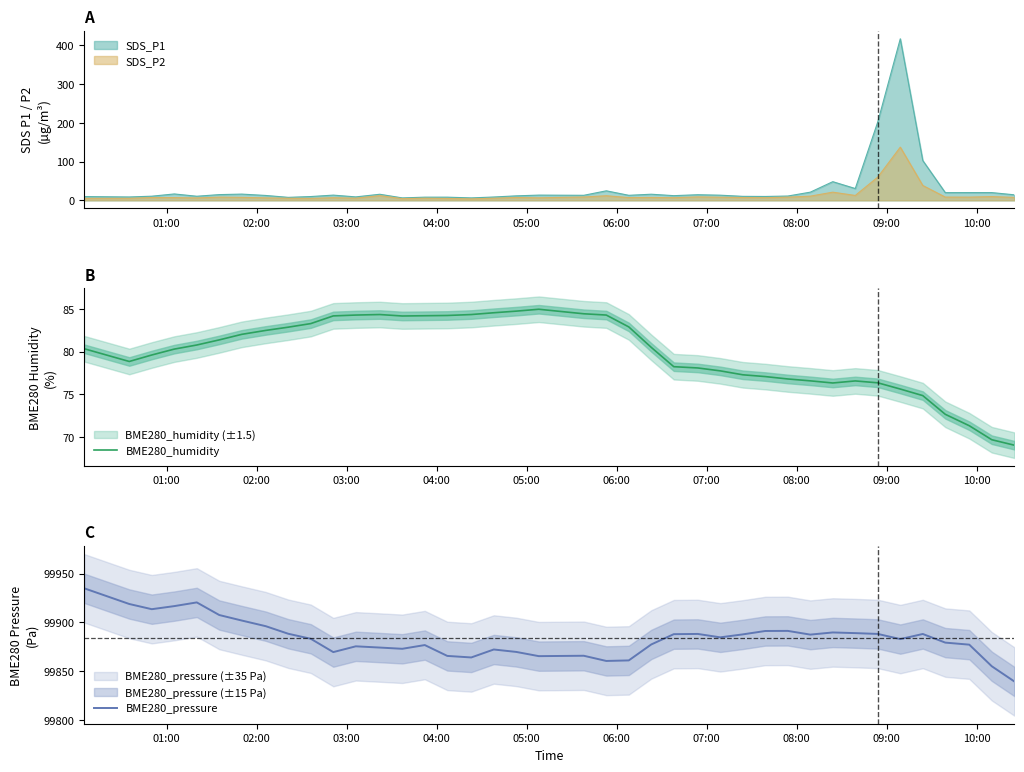

In BME280_humidity, how many points are higher than both neighbors (excluding endpoints)?

3